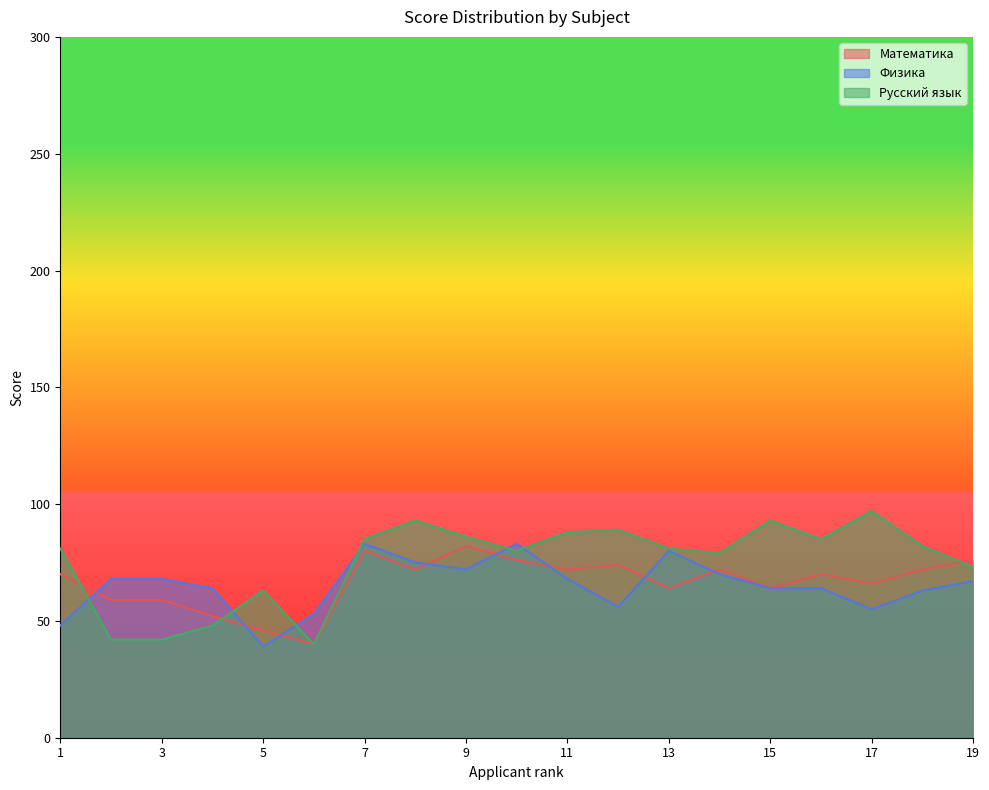

What are all the series names shown in the legend?

Математика, Физика, Русский язык